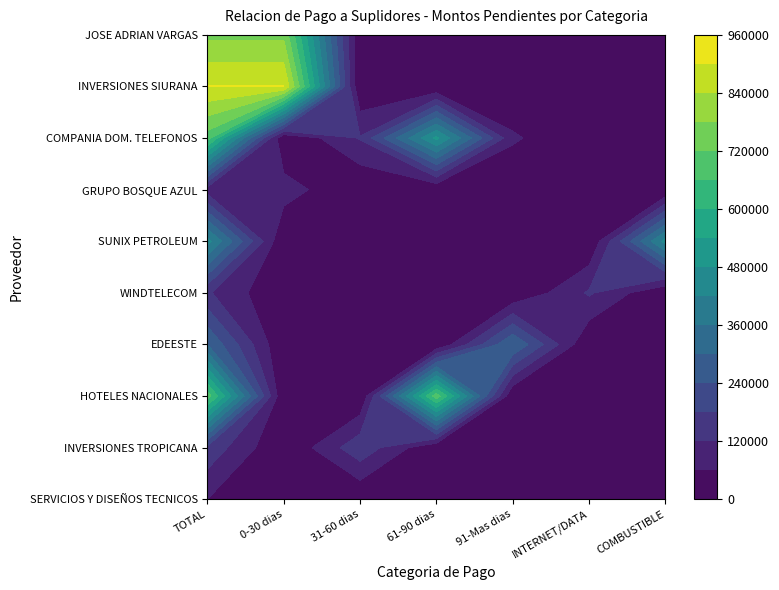

At how many categories does at least one series exceed 146594?

6